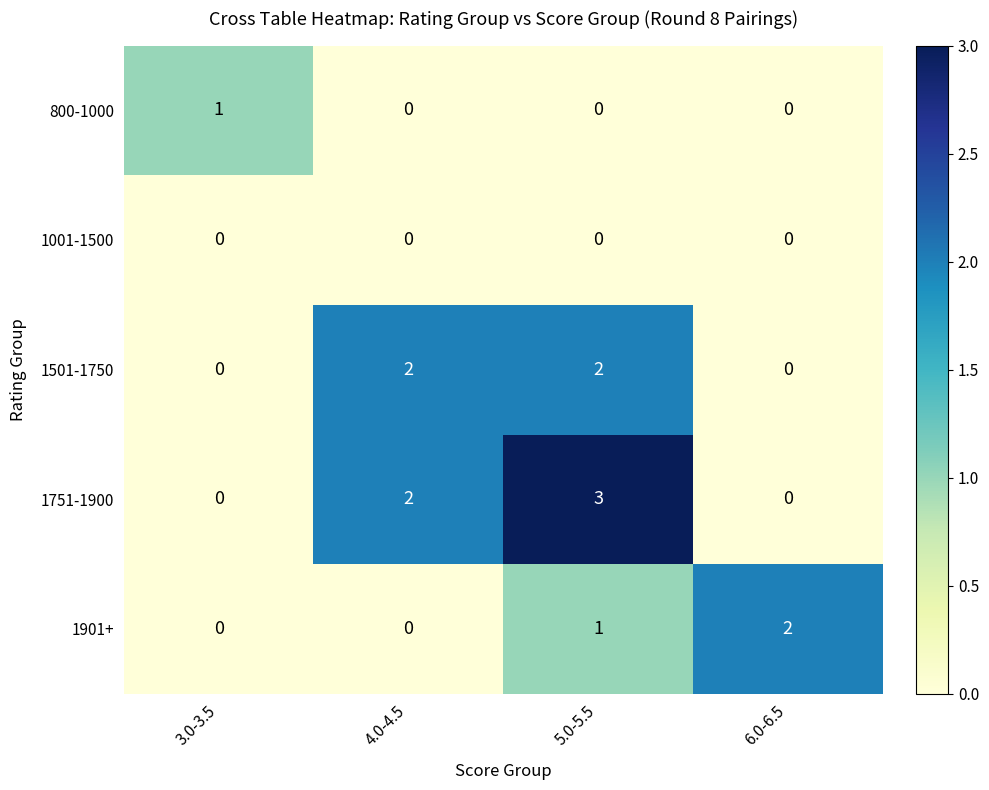

At which category does the chart reach its peak across all series?

5.0-5.5